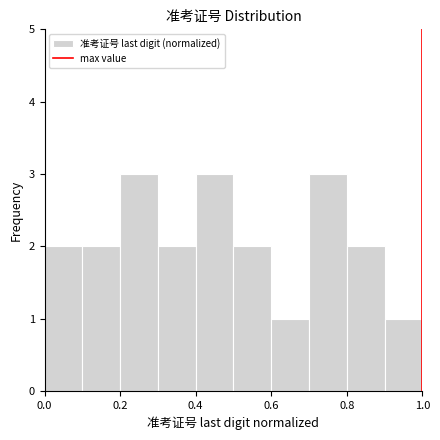

How tall is the bar that spans 0.0 to 0.1 on the x-axis? The values are not printed on the chart, so give them approximately, as read against the axis.

2